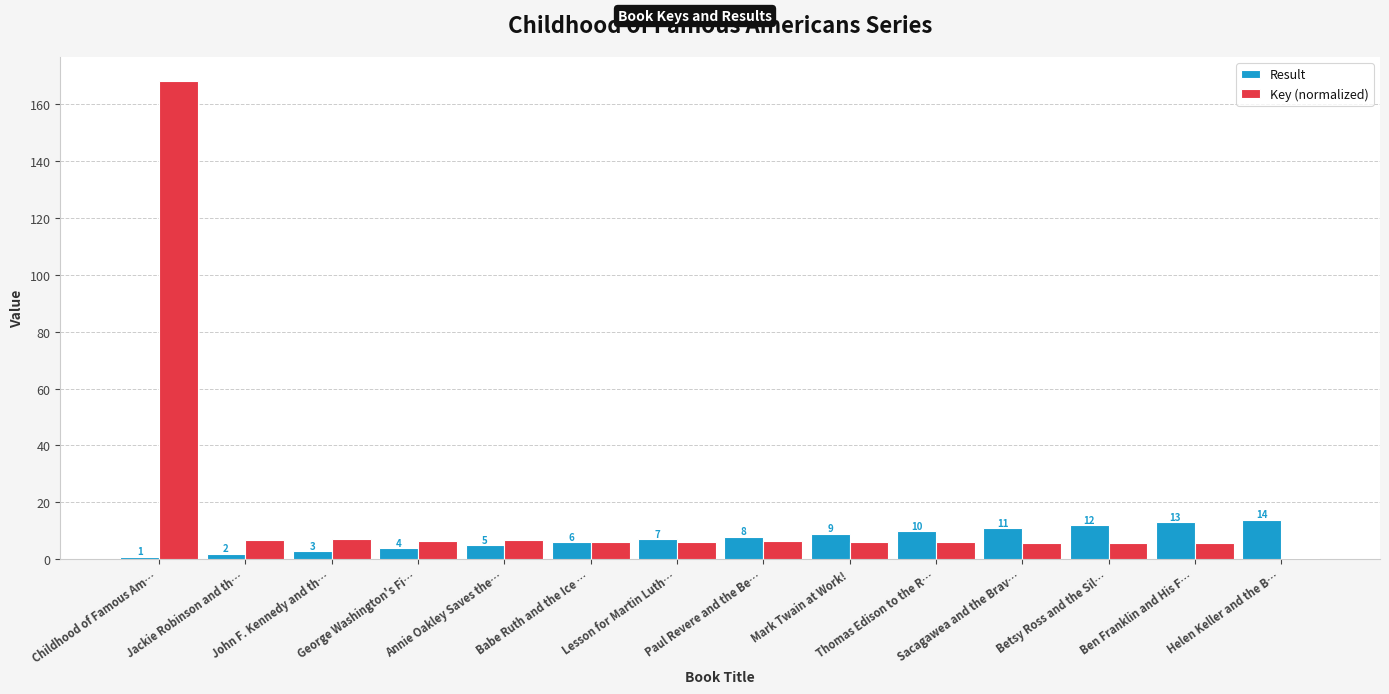

The Result series shows 14.0 at Helen Keller and the B…. True or false?

True